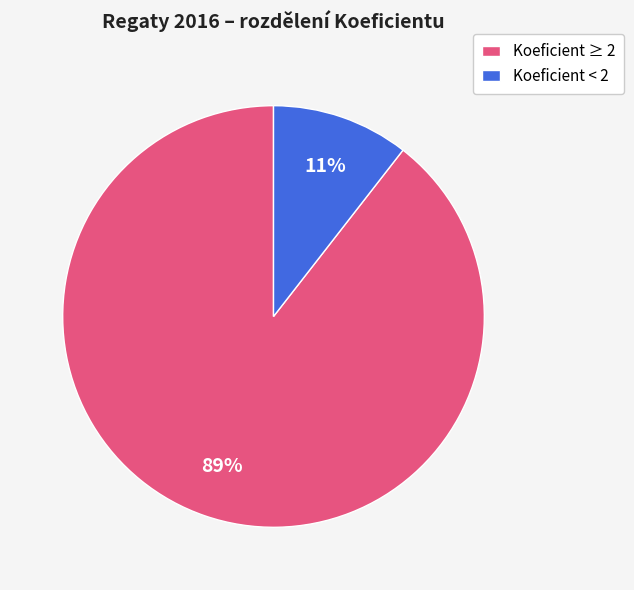

Which has a higher value, Koeficient < 2 or Koeficient ≥ 2?

Koeficient ≥ 2